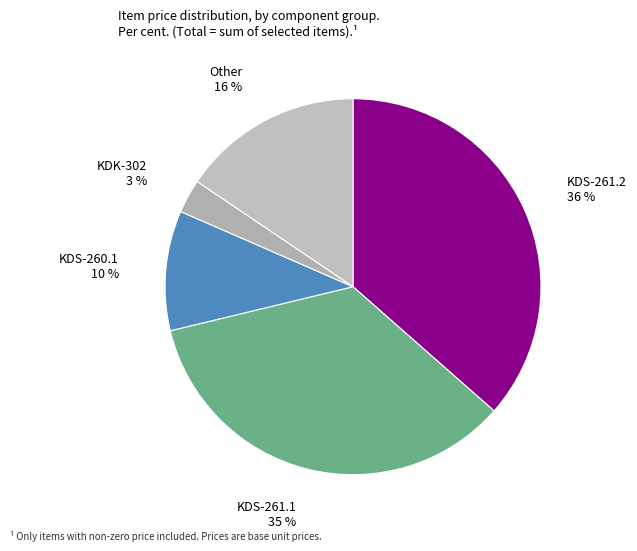

How many slices are in this pie chart?

5